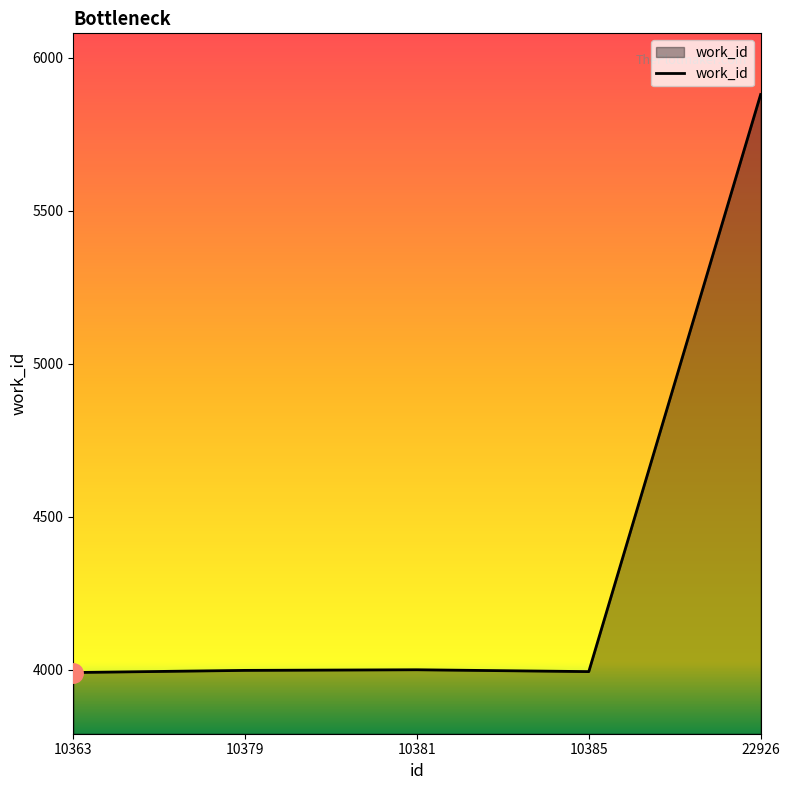

What is the difference between the maximum and minimum values?

1889